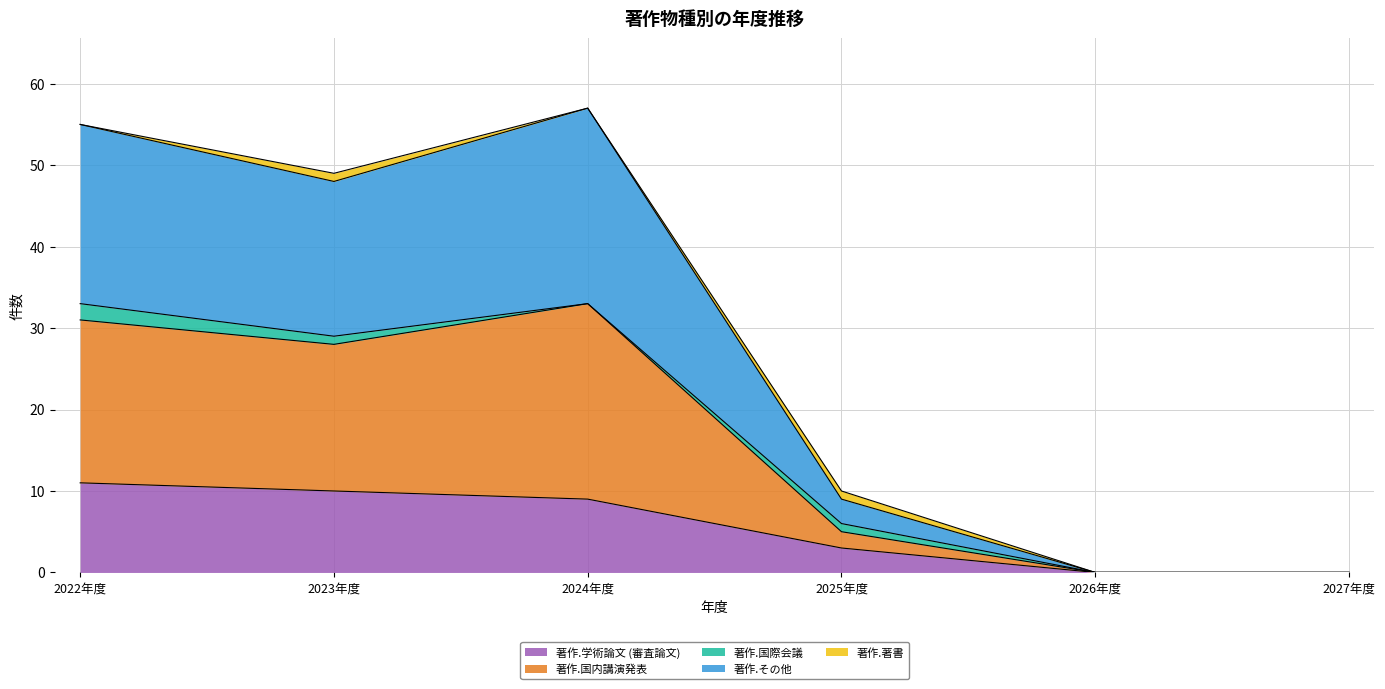

What is the difference between the second highest and second lowest values in the 著作.学術論文 (審査論文) series?

10